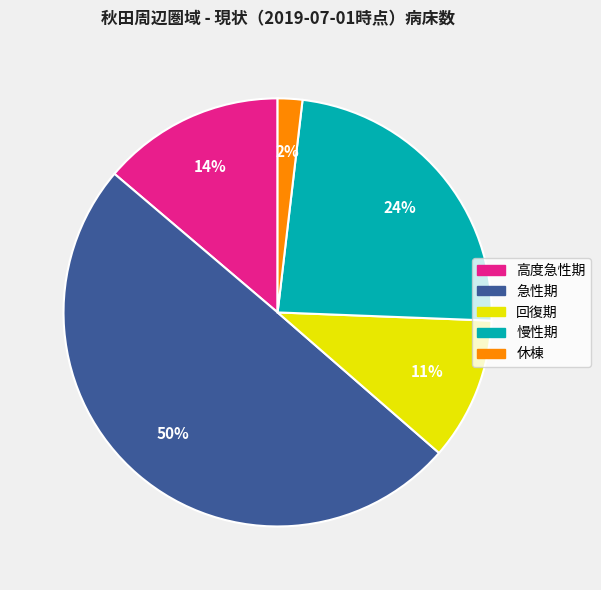

How many slices are in this pie chart?

5